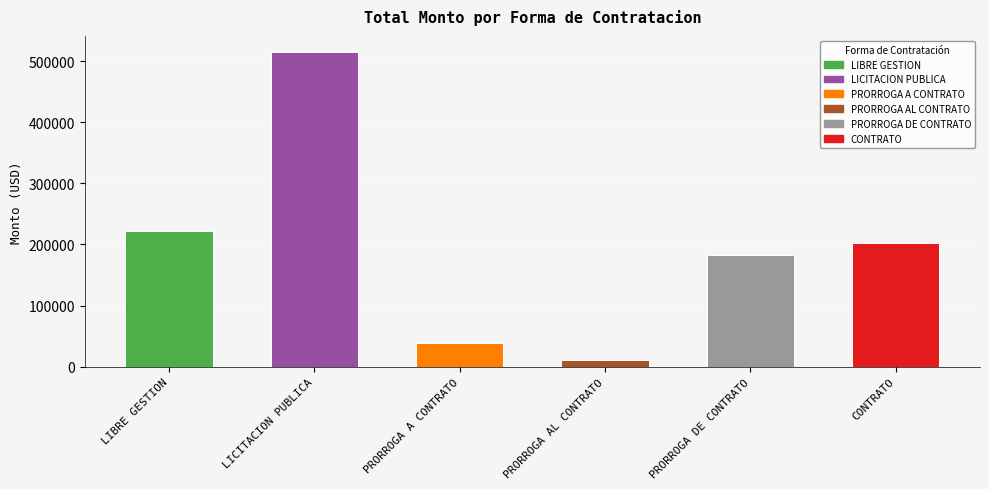

The chart shows a value of 10266.2 at PRORROGA A CONTRATO. True or false?

False